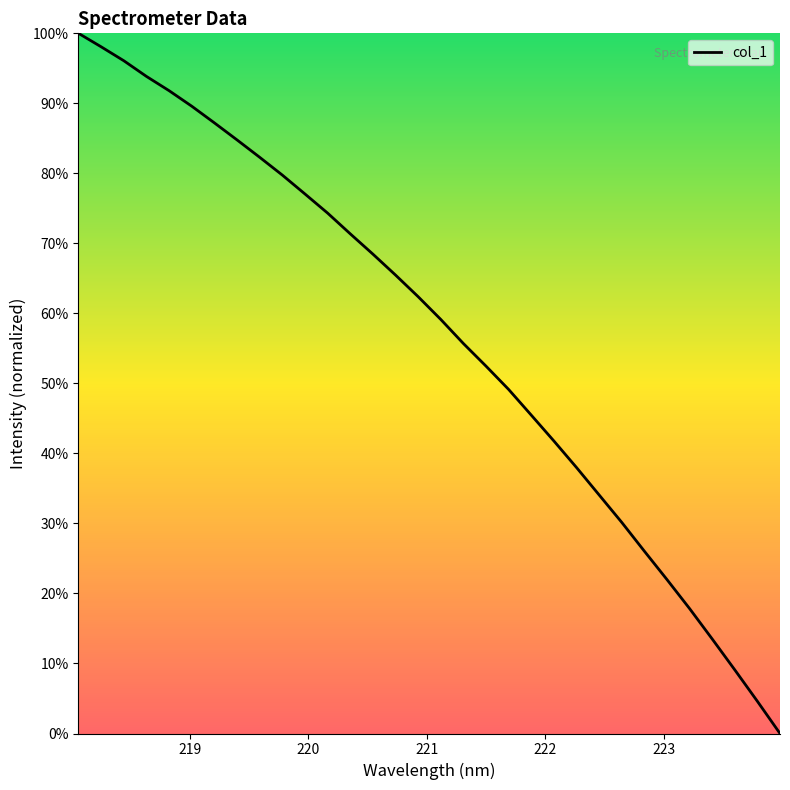

How many positive values are there?

31